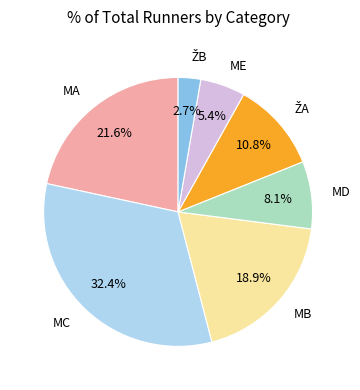

What percentage is the MD slice, to the nearest percent?

8%